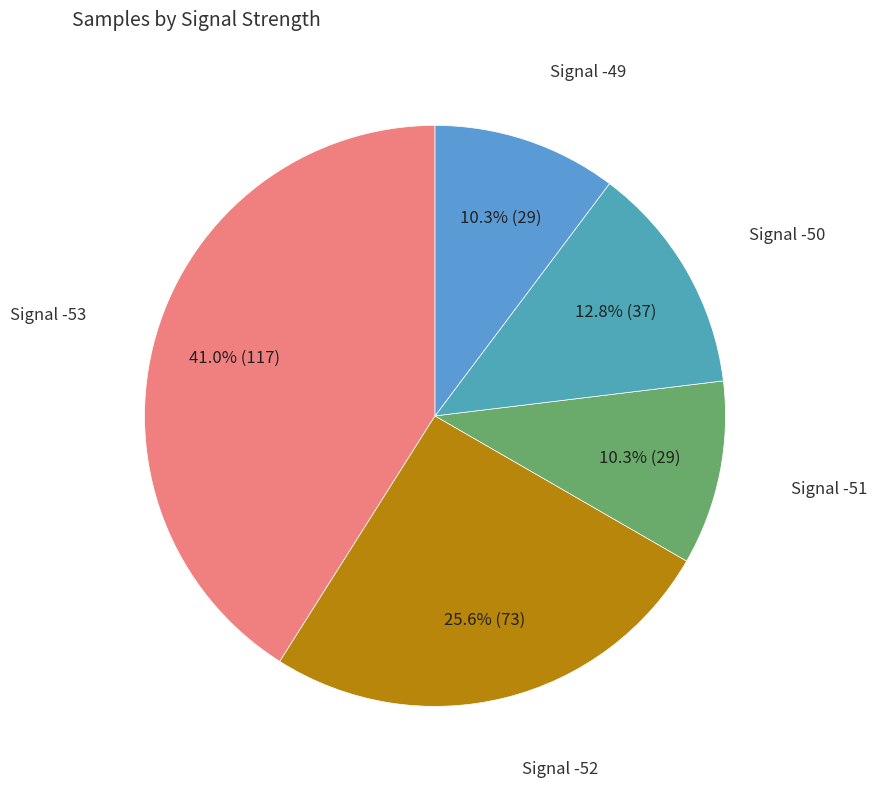

How many slices are in this pie chart?

5